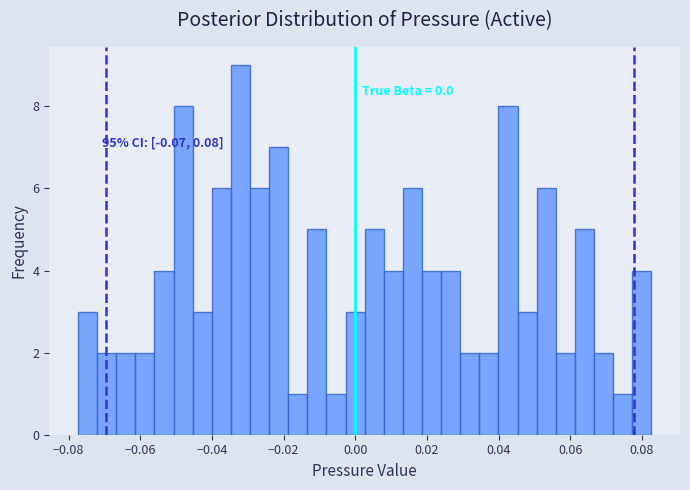

Around what value on the x-axis is the tallest bar? Give the approximate position of its centre, as read against the axis.

-0.032